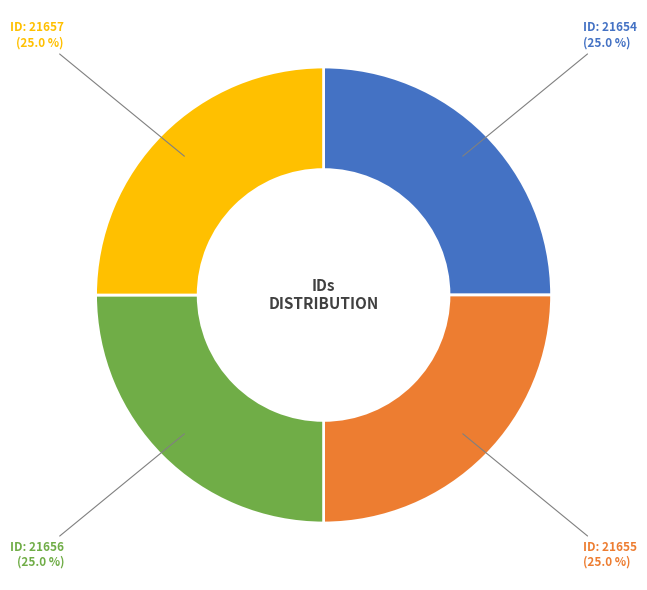

Is there a majority slice in this chart?

No